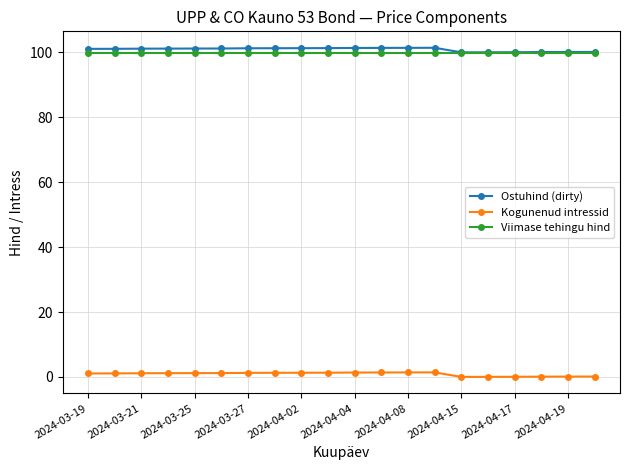

True or false: Ostuhind (dirty) and Kogunenud intressid intersect in this chart.

False